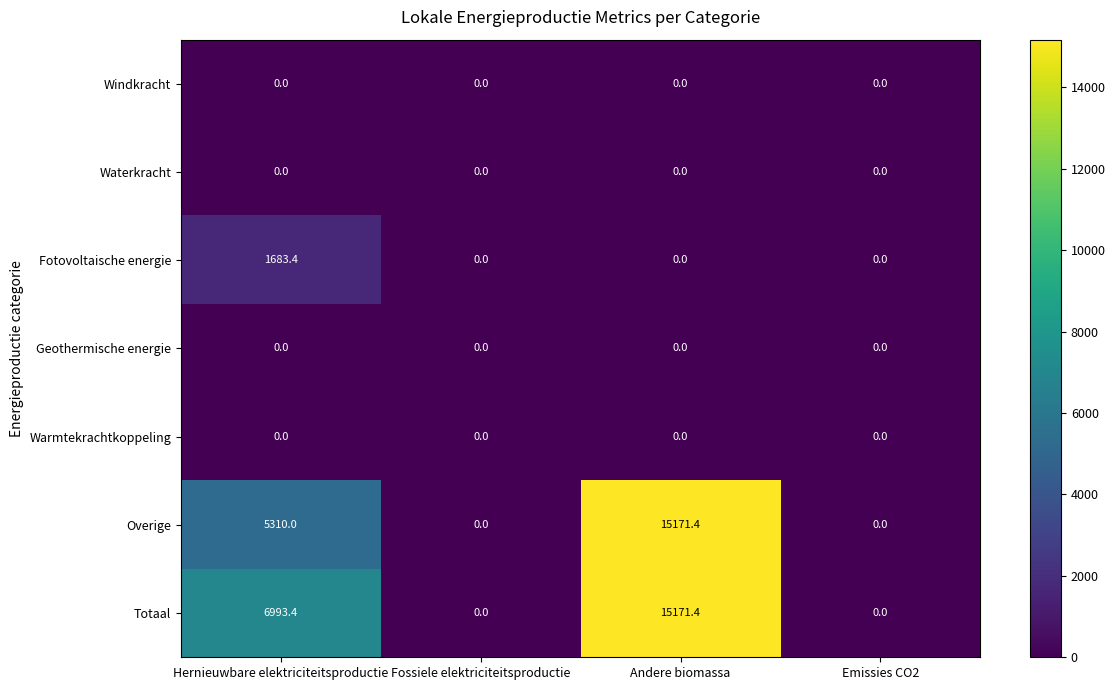

Which series changed the most between Hernieuwbare elektriciteitsproductie and Andere biomassa?

Overige